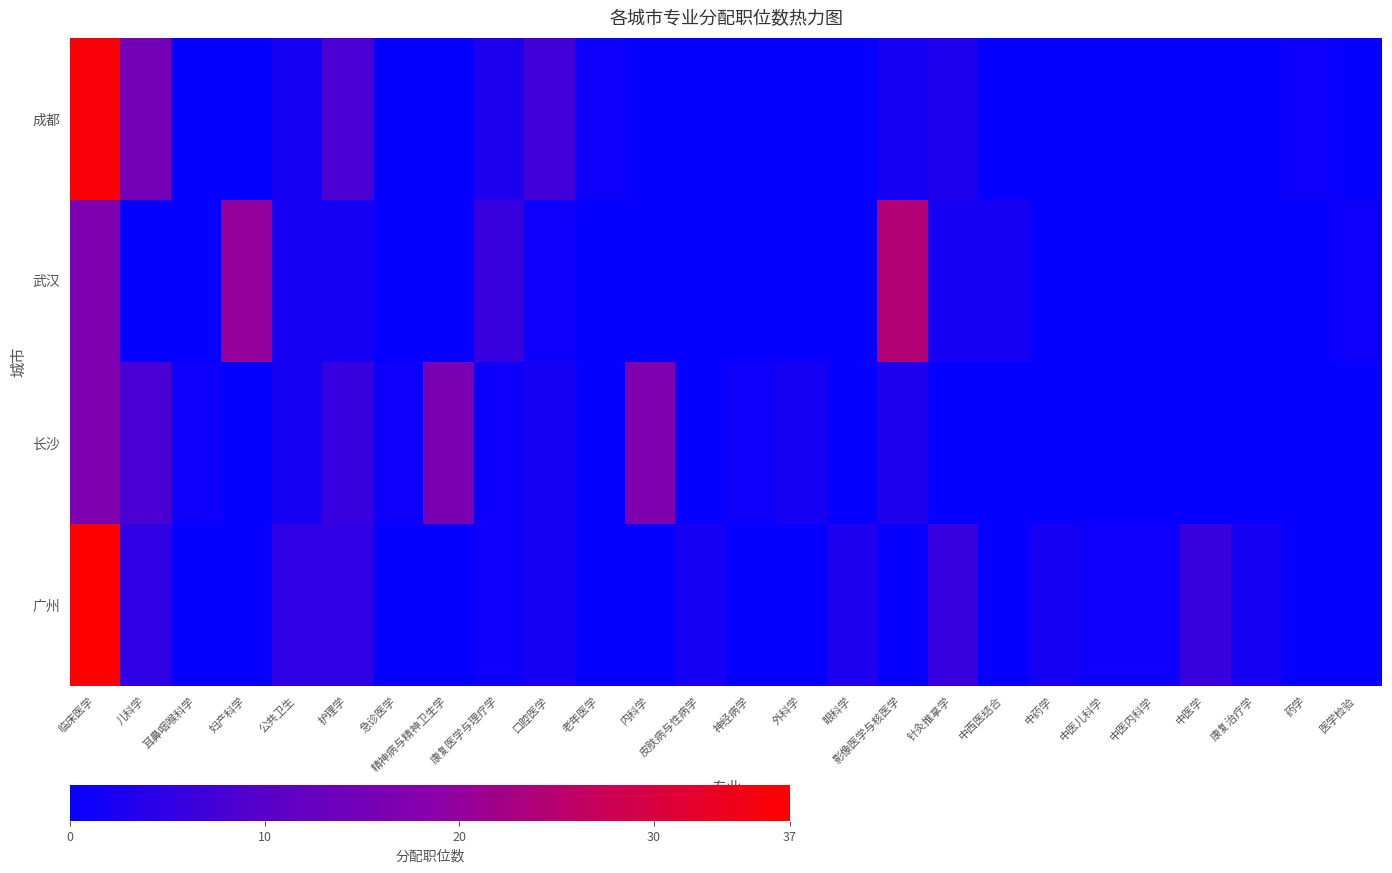

Reading right to left, list all the values displayed in this chart.

成都: 医学检验=0	药学=1	康复治疗学=0	中医学=0	中医内科学=0	中医儿科学=0	中药学=0	中西医结合=0	针灸推拿学=3	影像医学与核医学=2	眼科学=0	外科学=0	神经病学=0	皮肤病与性病学=0	内科学=0	老年医学=1	口腔医学=7	康复医学与理疗学=3	精神病与精神卫生学=0	急诊医学=0	护理学=8	公共卫生=2	妇产科学=0	耳鼻咽喉科学=0	儿科学=15	临床医学=36
武汉: 医学检验=1	药学=0	康复治疗学=0	中医学=0	中医内科学=0	中医儿科学=0	中药学=0	中西医结合=2	针灸推拿学=2	影像医学与核医学=24	眼科学=0	外科学=0	神经病学=0	皮肤病与性病学=0	内科学=0	老年医学=0	口腔医学=1	康复医学与理疗学=6	精神病与精神卫生学=0	急诊医学=0	护理学=2	公共卫生=2	妇产科学=20	耳鼻咽喉科学=0	儿科学=0	临床医学=17
长沙: 医学检验=0	药学=0	康复治疗学=0	中医学=0	中医内科学=0	中医儿科学=0	中药学=0	中西医结合=0	针灸推拿学=0	影像医学与核医学=3	眼科学=0	外科学=2	神经病学=1	皮肤病与性病学=0	内科学=17	老年医学=0	口腔医学=2	康复医学与理疗学=1	精神病与精神卫生学=16	急诊医学=1	护理学=6	公共卫生=2	妇产科学=0	耳鼻咽喉科学=1	儿科学=8	临床医学=17
广州: 医学检验=0	药学=0	康复治疗学=2	中医学=6	中医内科学=1	中医儿科学=1	中药学=2	中西医结合=0	针灸推拿学=6	影像医学与核医学=0	眼科学=3	外科学=0	神经病学=0	皮肤病与性病学=2	内科学=0	老年医学=0	口腔医学=2	康复医学与理疗学=1	精神病与精神卫生学=0	急诊医学=0	护理学=5	公共卫生=5	妇产科学=0	耳鼻咽喉科学=0	儿科学=5	临床医学=37